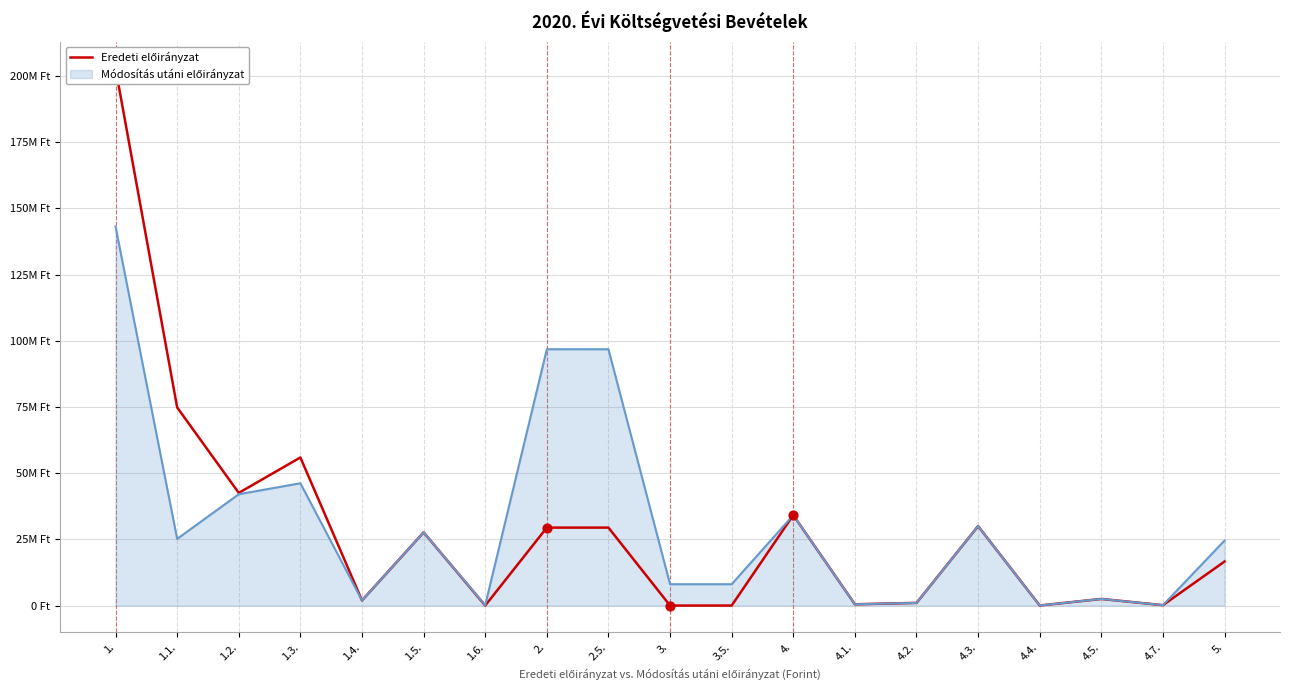

Between 2.5. and 2., which is larger?

2.5.